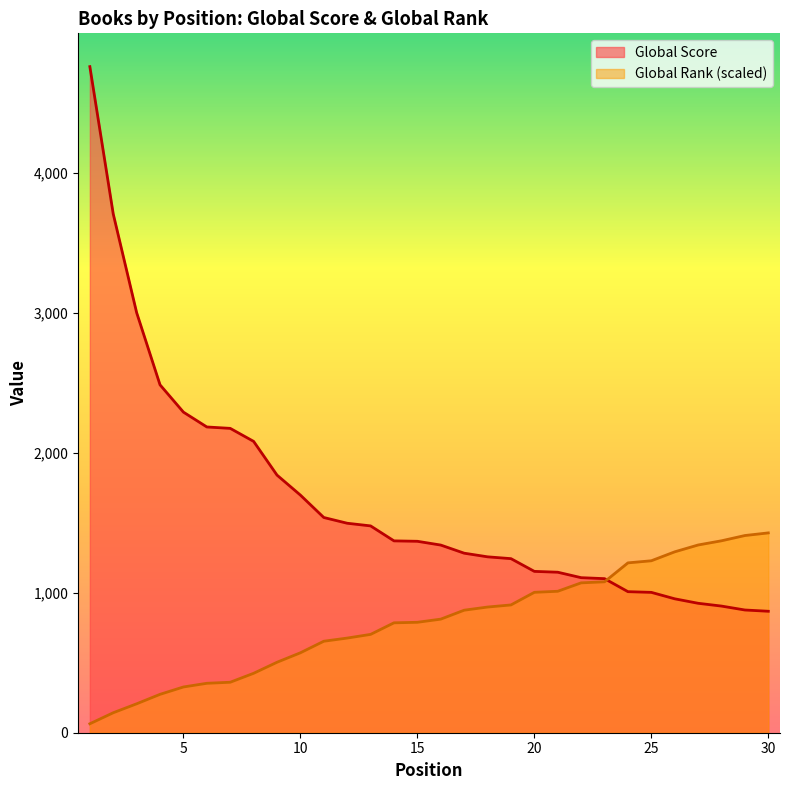

Does the chart have visible grid lines?

No